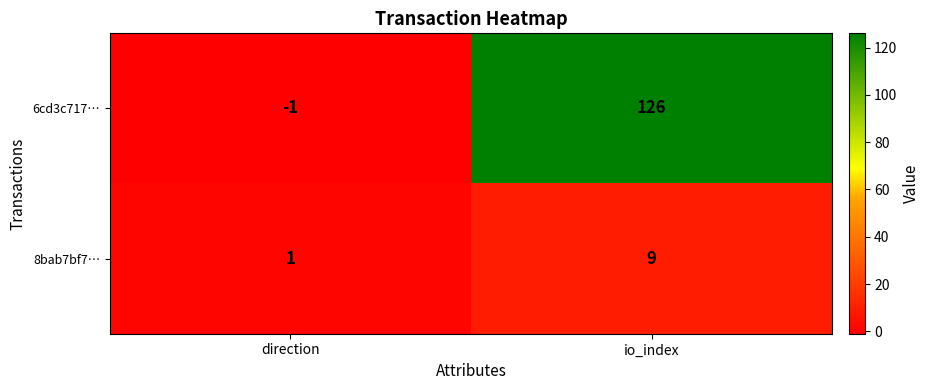

Count the number of data series in this chart.

2